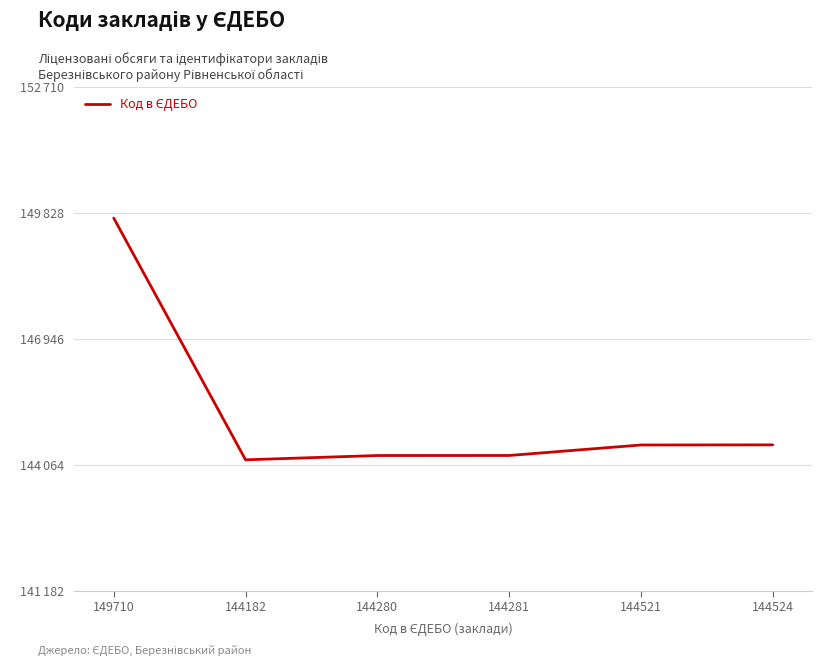

Is this an area chart (filled region under the line)?

No